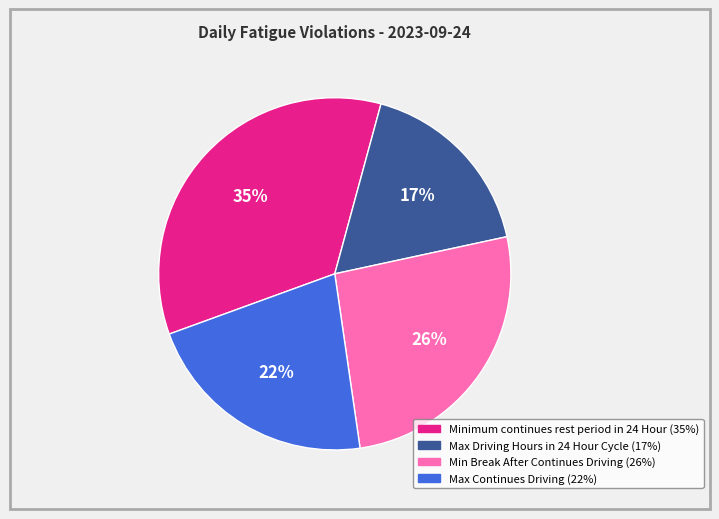

Which category has the smallest portion of the pie?

Max Driving Hours in 24 Hour Cycle